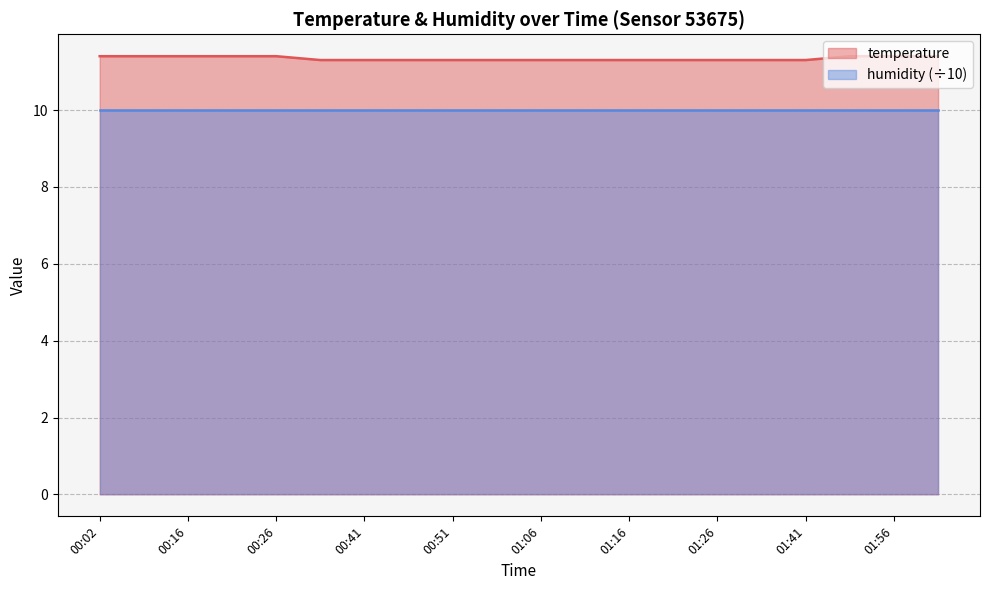

How many lines are shown in the chart?

2